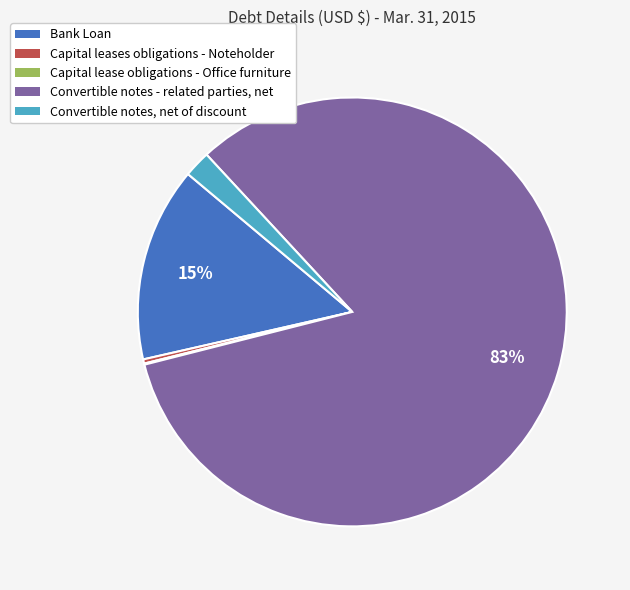

Does Convertible notes - related parties, net account for over 50% of the chart?

Yes